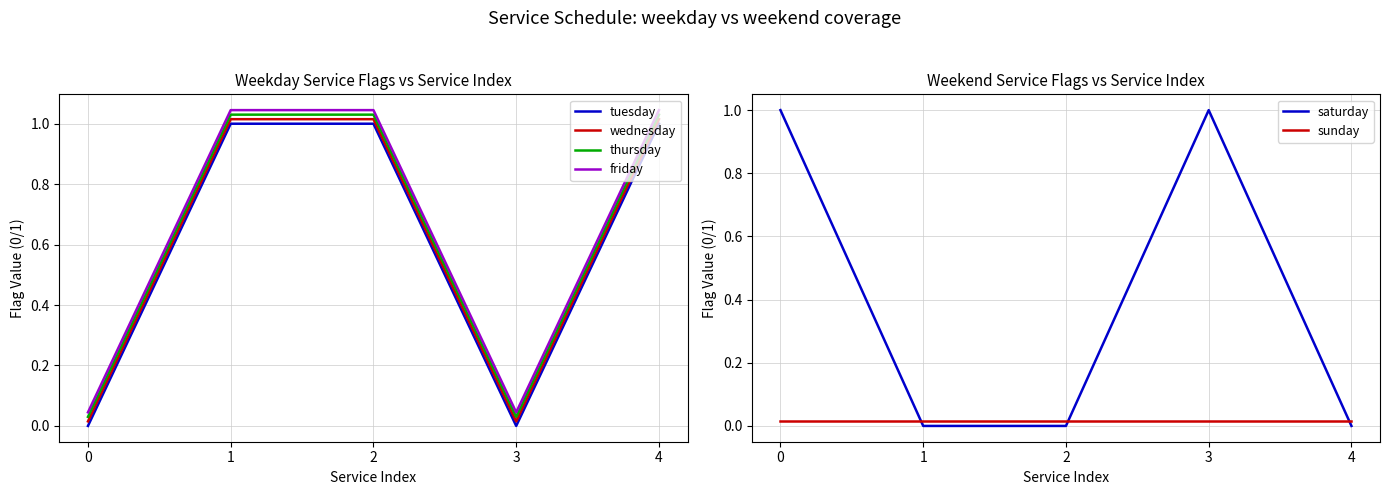

Reading left to right, extract all data points from this chart.

tuesday: 0=0.0	1=1.0	2=1.0	3=0.0	4=1.0
wednesday: 0=0.0	1=1.0	2=1.0	3=0.0	4=1.0
thursday: 0=0.0	1=1.0	2=1.0	3=0.0	4=1.0
friday: 0=0.0	1=1.0	2=1.0	3=0.0	4=1.0
saturday: 0=1.0	1=0.0	2=0.0	3=1.0	4=0.0
sunday: 0=0.0	1=0.0	2=0.0	3=0.0	4=0.0